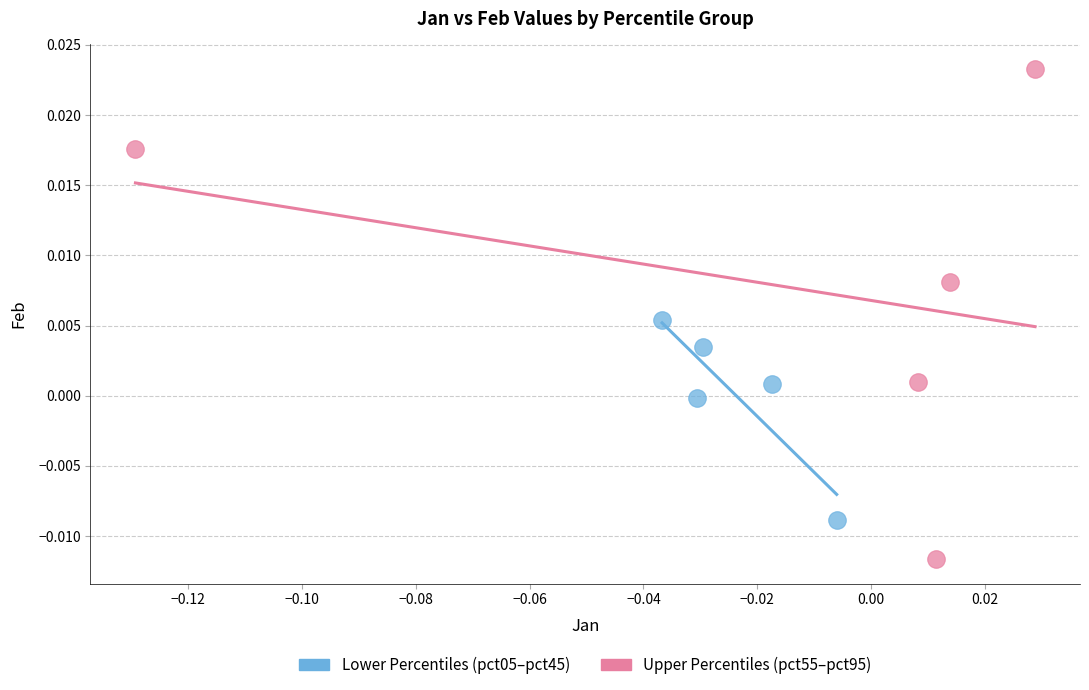

Which series has the largest Y range (max minus min)?

Upper Percentiles (pct55–pct95)